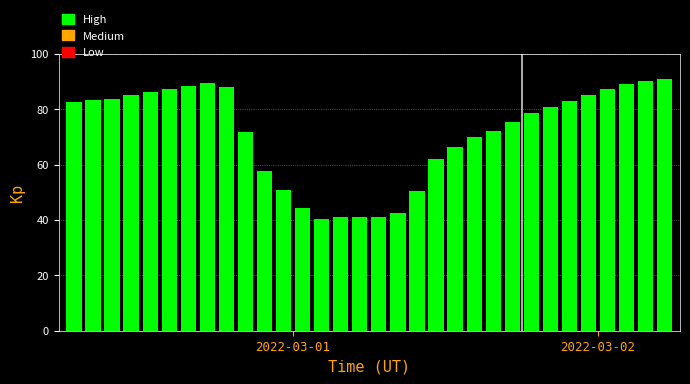

What is the difference between the maximum and minimum values?

50.6